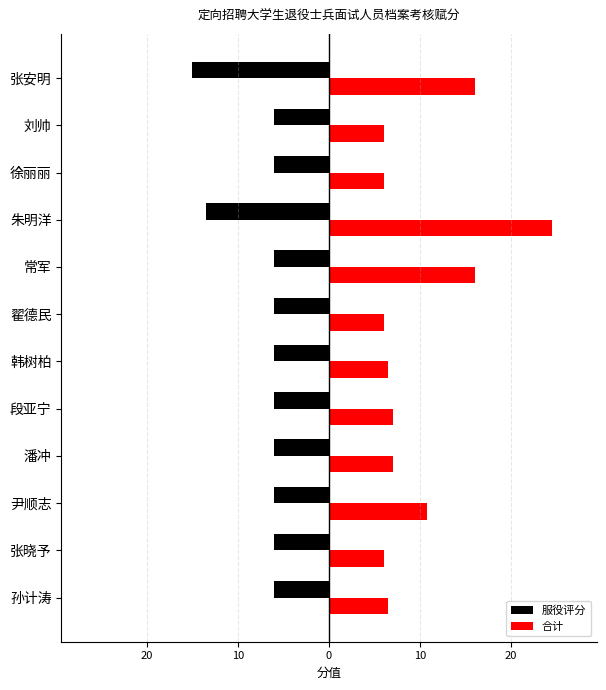

Which series has the widest spread of values?

合计